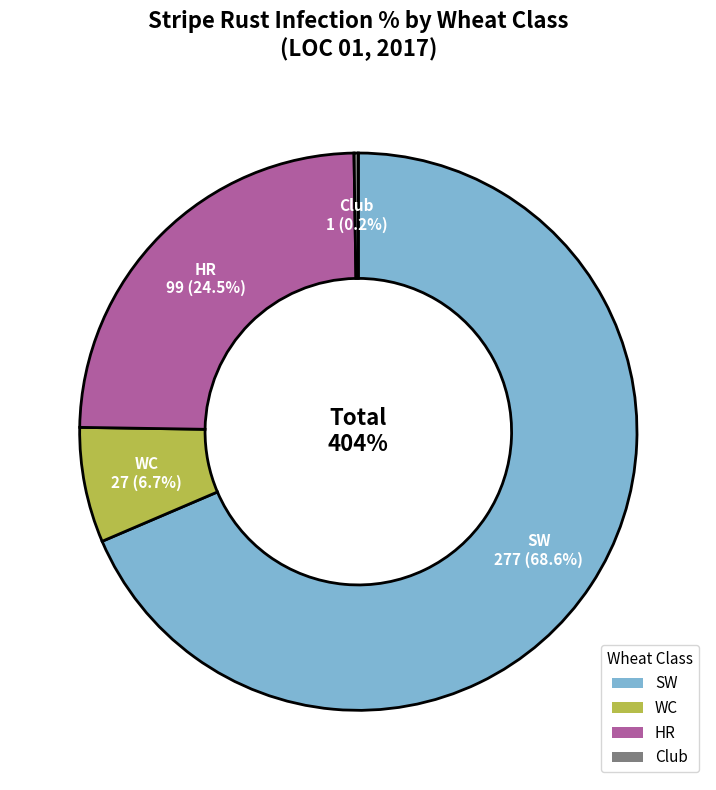

Which has a higher value, SW or Club?

SW